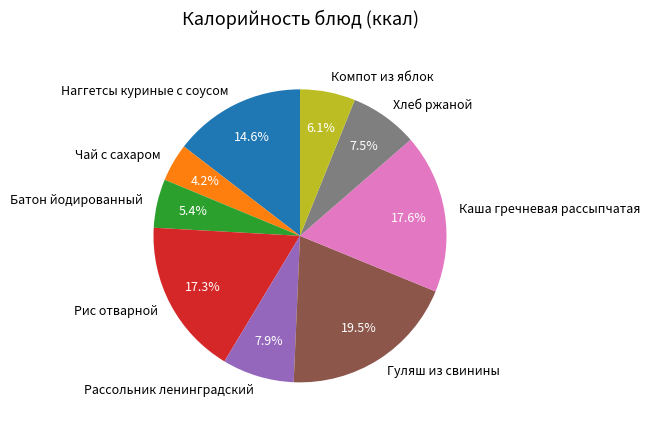

Is it true that Компот из яблок is 6% of the pie?

True